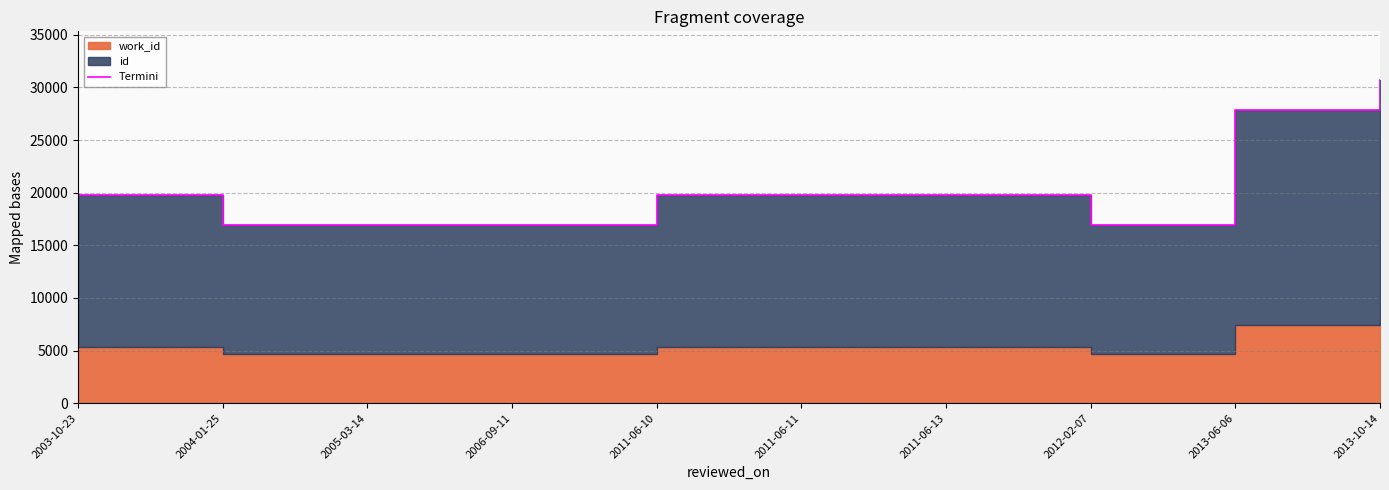

How many points are lower than both their immediate neighbors (excluding endpoints)?

3